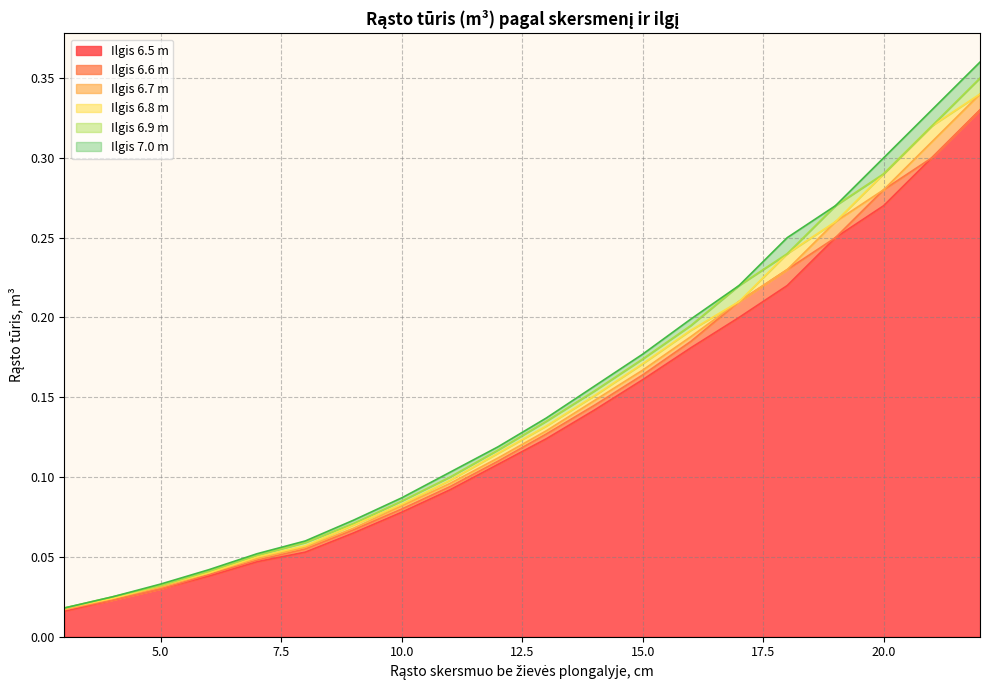

True or false: 6.6 and 7.0 intersect in this chart.

False